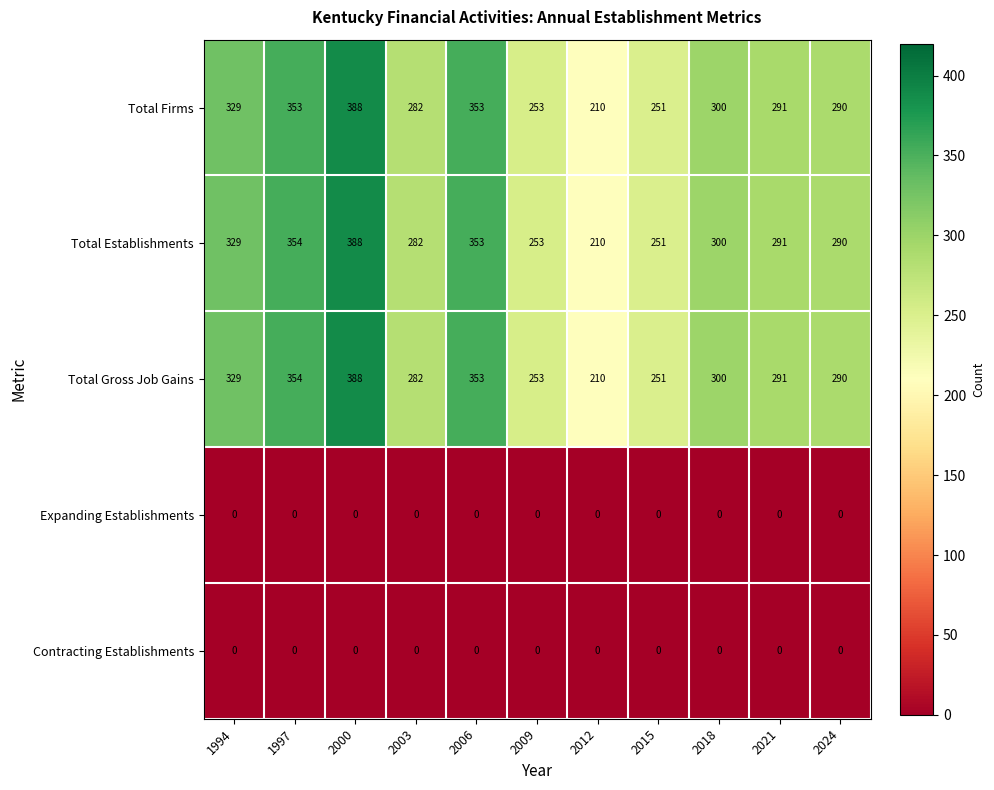

Is it true that Total Establishments equals 111 at 2000?

False